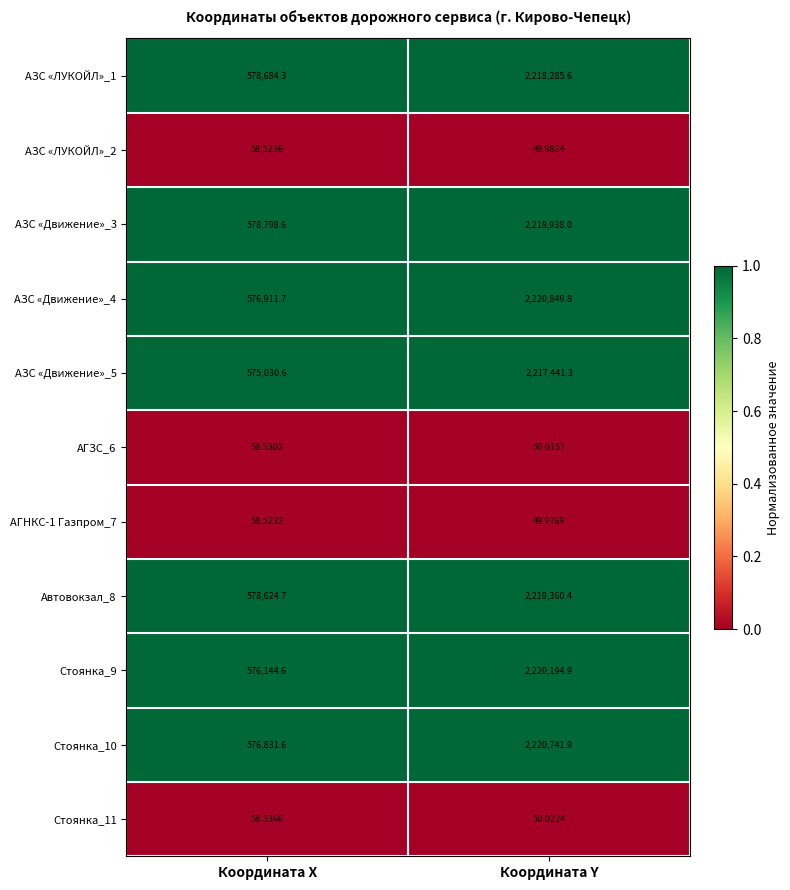

What is the maximum value shown in the chart?

2220849.8